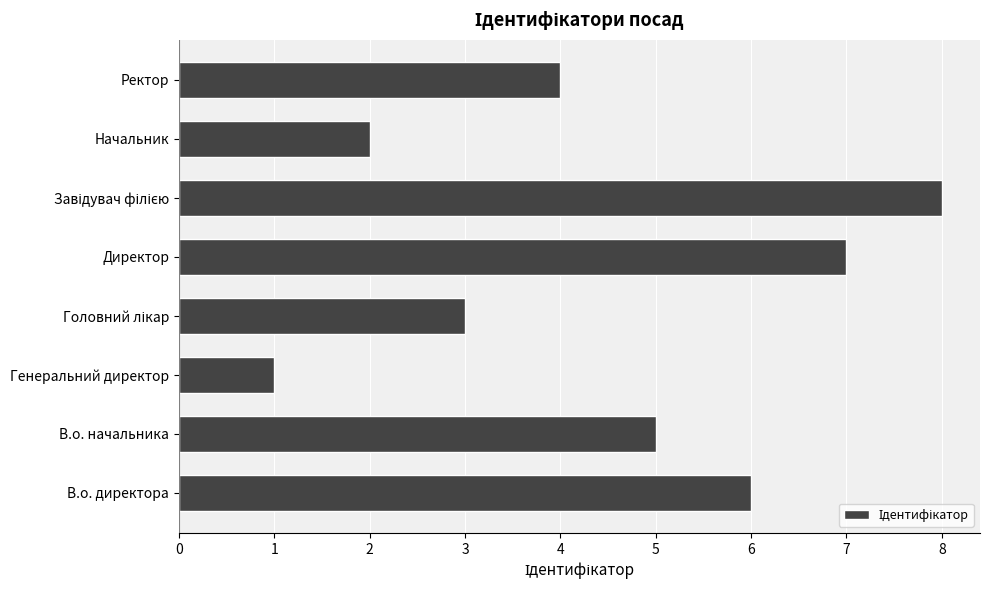

Which category has the lowest value across all series?

Генеральний директор